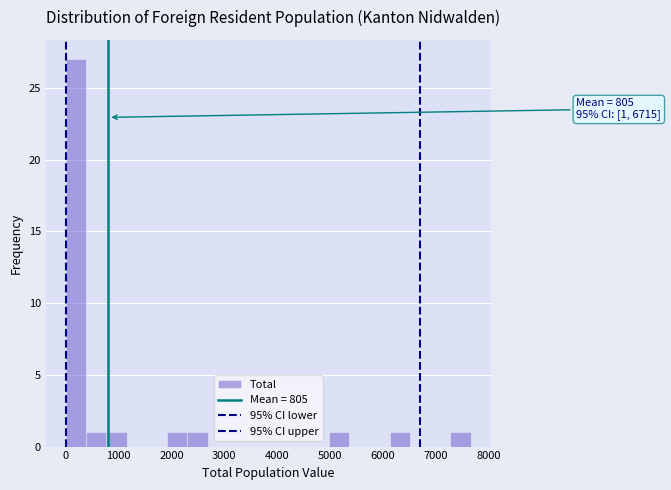

Read against the x-axis, roughly where is the centre of the tallest bar?

200